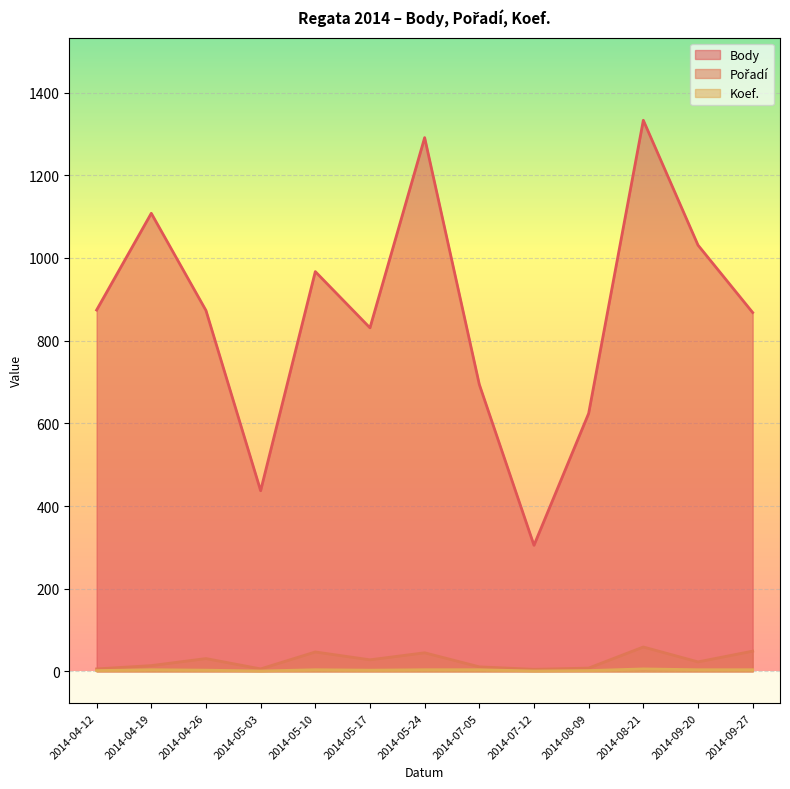

True or false: Body and Pořadí cross at least once.

False